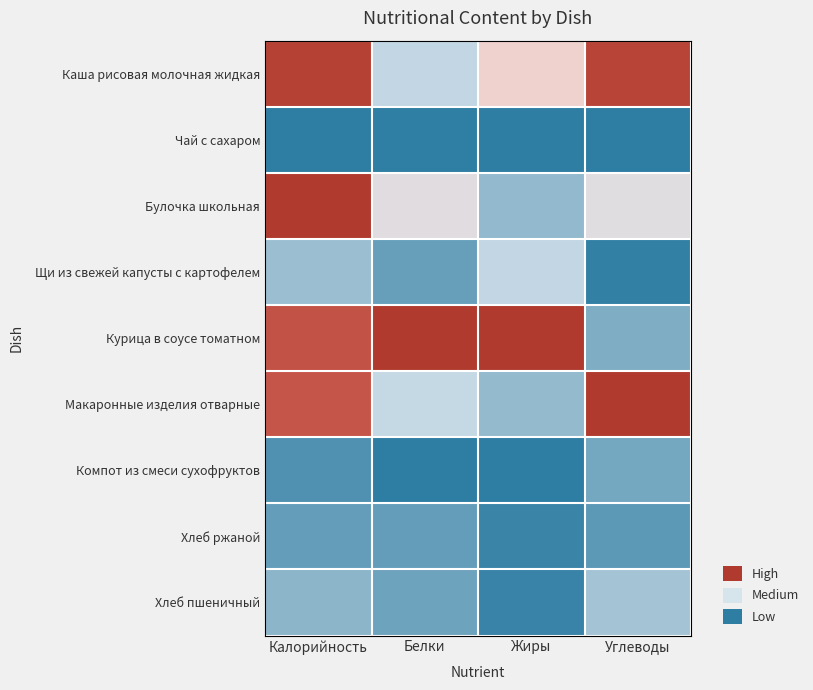

Reading left to right, list all the values displayed in this chart.

Каша рисовая молочная жидкая: Калорийность=1.0	Белки=0.3	Жиры=0.6	Углеводы=0.9
Чай с сахаром: Калорийность=0.0	Белки=0.0	Жиры=0.0	Углеводы=0.0
Булочка школьная: Калорийность=1.0	Белки=0.5	Жиры=0.2	Углеводы=0.5
Щи из свежей капусты с картофелем: Калорийность=0.2	Белки=0.1	Жиры=0.4	Углеводы=0.0
Курица в соусе томатном: Калорийность=0.8	Белки=1.0	Жиры=1.0	Углеводы=0.2
Макаронные изделия отварные: Калорийность=0.8	Белки=0.4	Жиры=0.2	Углеводы=1.0
Компот из смеси сухофруктов: Калорийность=0.1	Белки=0.0	Жиры=0.0	Углеводы=0.2
Хлеб ржаной: Калорийность=0.1	Белки=0.1	Жиры=0.0	Углеводы=0.1
Хлеб пшеничный: Калорийность=0.2	Белки=0.1	Жиры=0.0	Углеводы=0.3